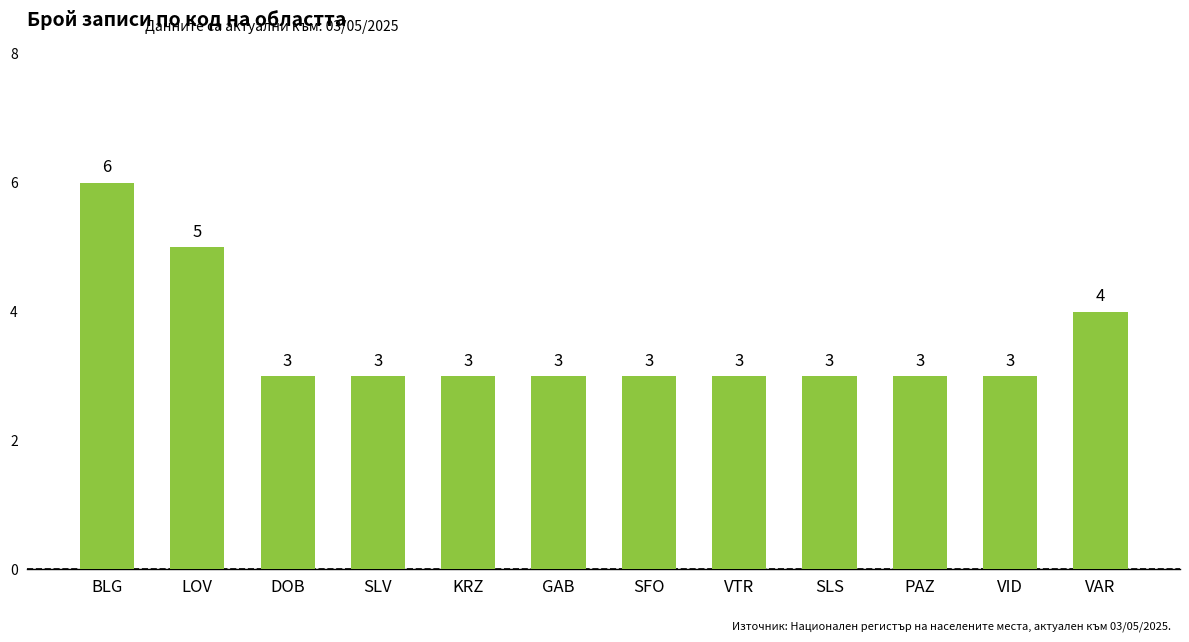

Reading left to right, what are all the values shown in this chart?

BLG=6	LOV=5	DOB=3	SLV=3	KRZ=3	GAB=3	SFO=3	VTR=3	SLS=3	PAZ=3	VID=3	VAR=4